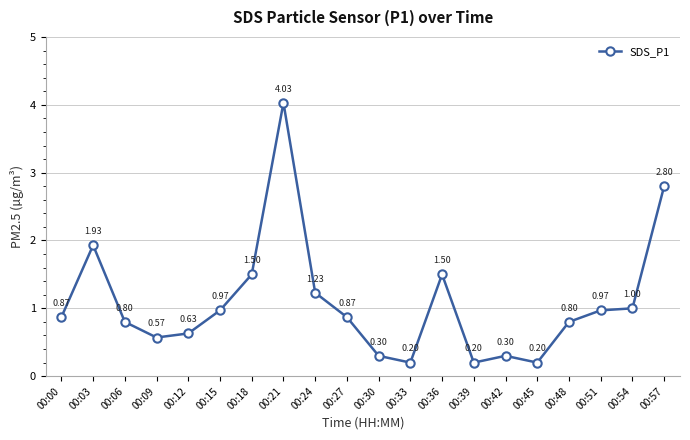

Where is the first local minimum?

00:09